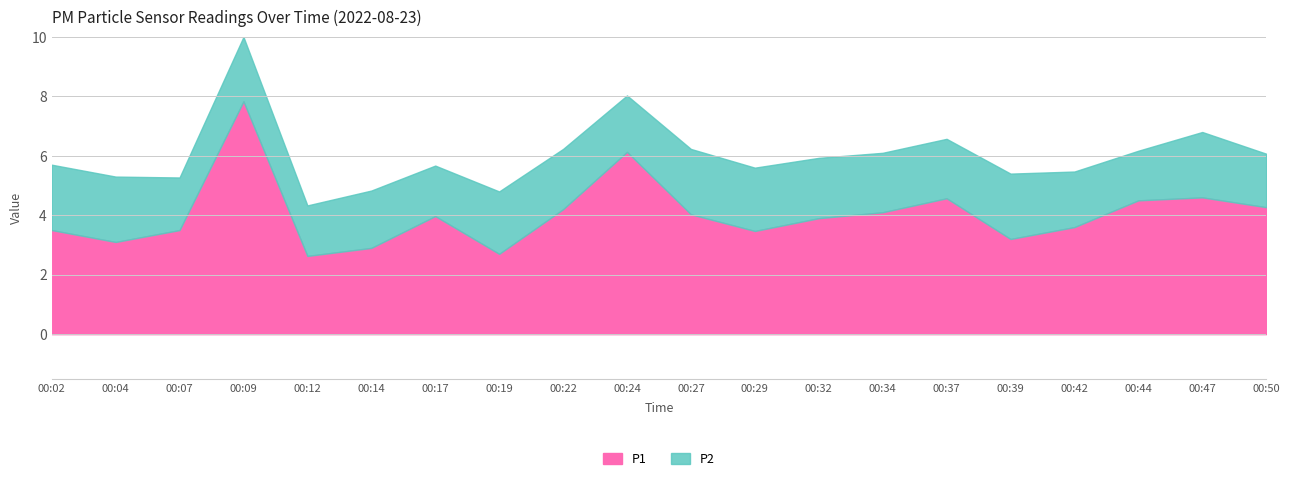

What is the approximate value of P2 at 00:29?

2.1